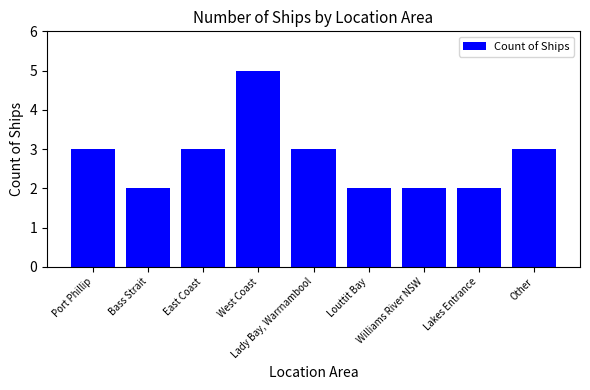

Reading right to left, what are all the values shown in this chart?

Other=3	Lakes Entrance=2	Williams River NSW=2	Louttit Bay=2	Lady Bay, Warrnambool=3	West Coast=5	East Coast=3	Bass Strait=2	Port Phillip=3